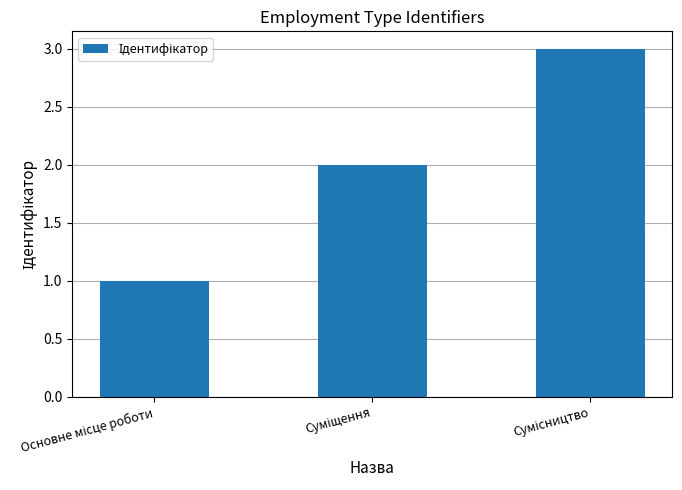

Count the values in the range 1 to 3.

3